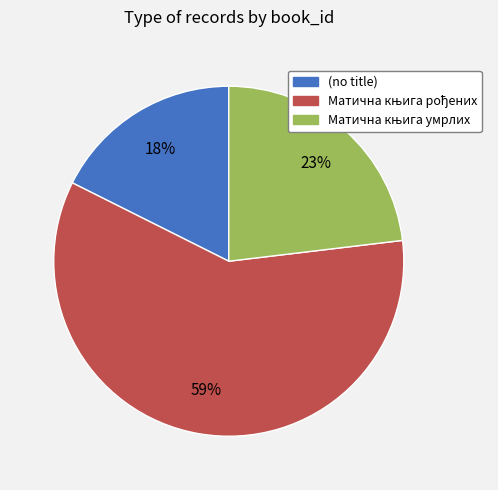

True or false: (no title) accounts for 18% of the total.

True